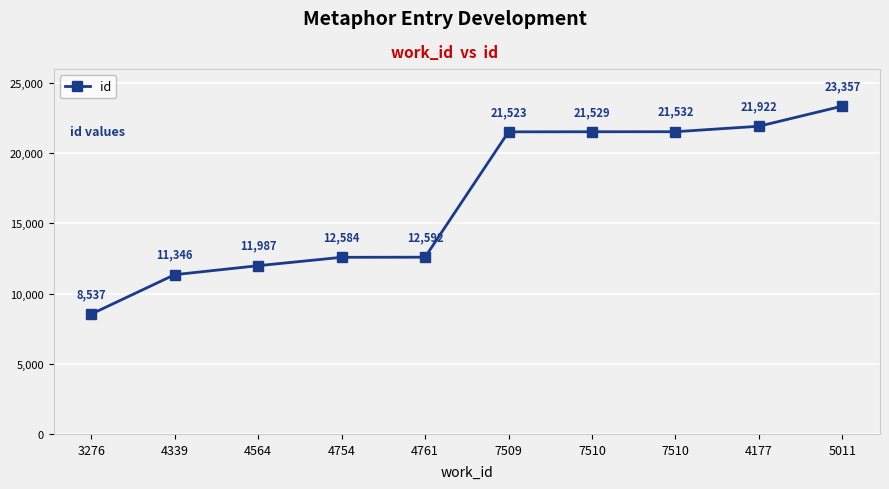

Between 3276 and 7510, which is larger?

7510